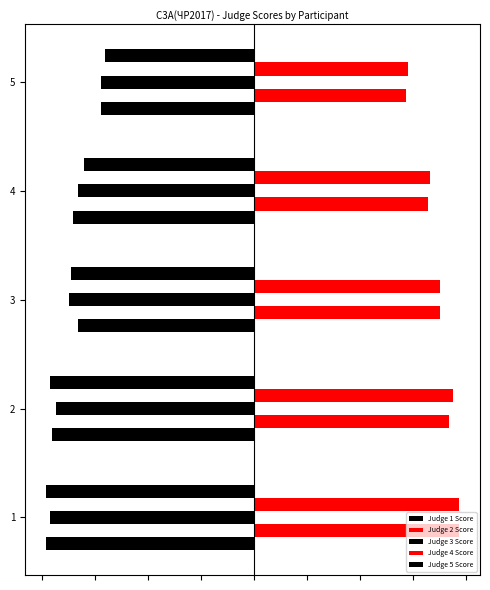

Are the bars horizontal?

Yes